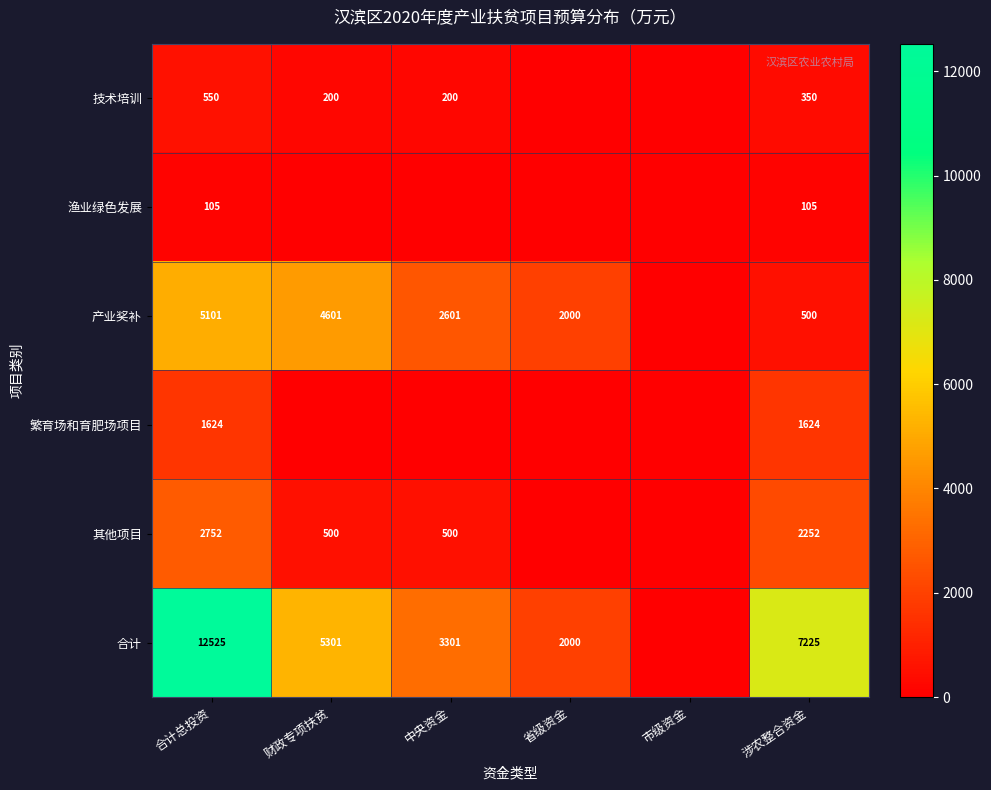

True or false: 渔业绿色发展 has a value of 182 at 合计总投资.

False